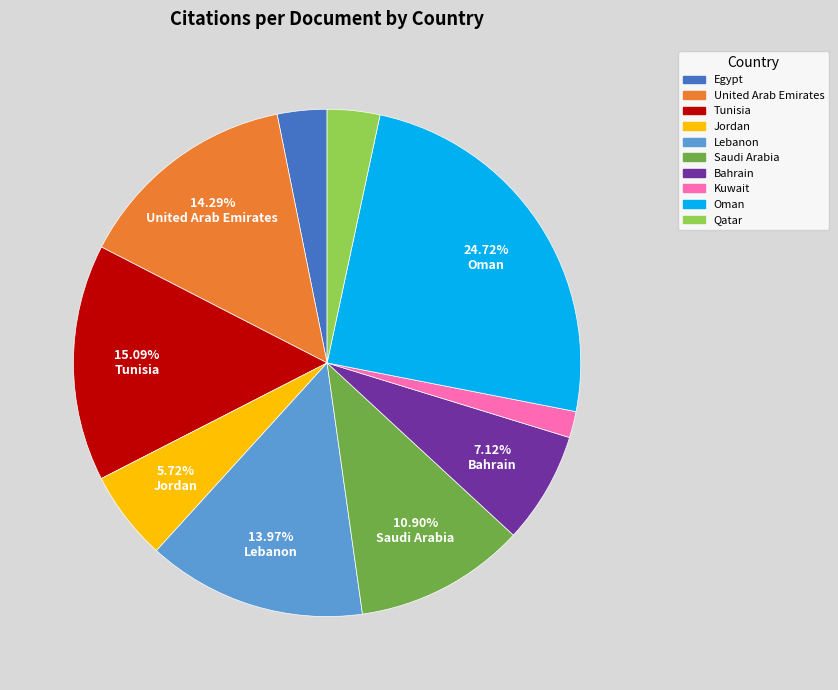

Is there a majority slice in this chart?

No